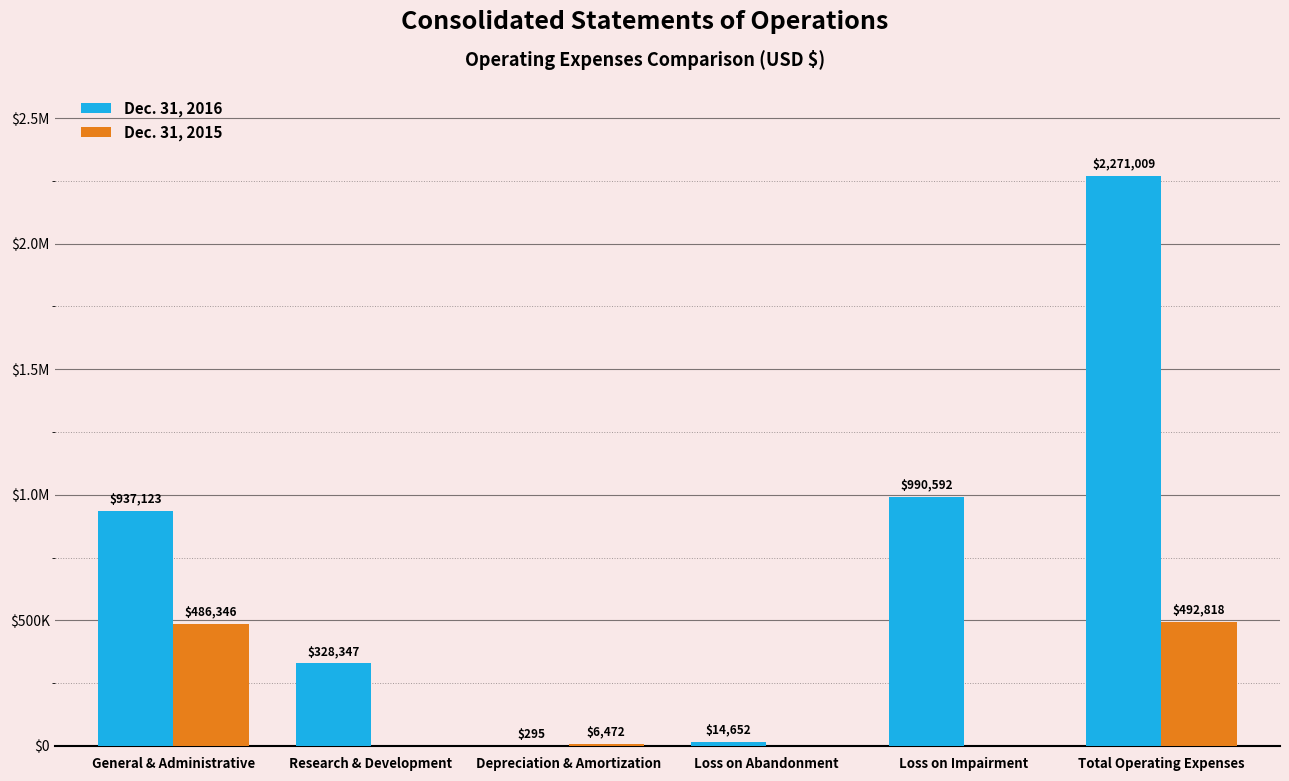

What are all the series names shown in the legend?

Dec. 31, 2016, Dec. 31, 2015